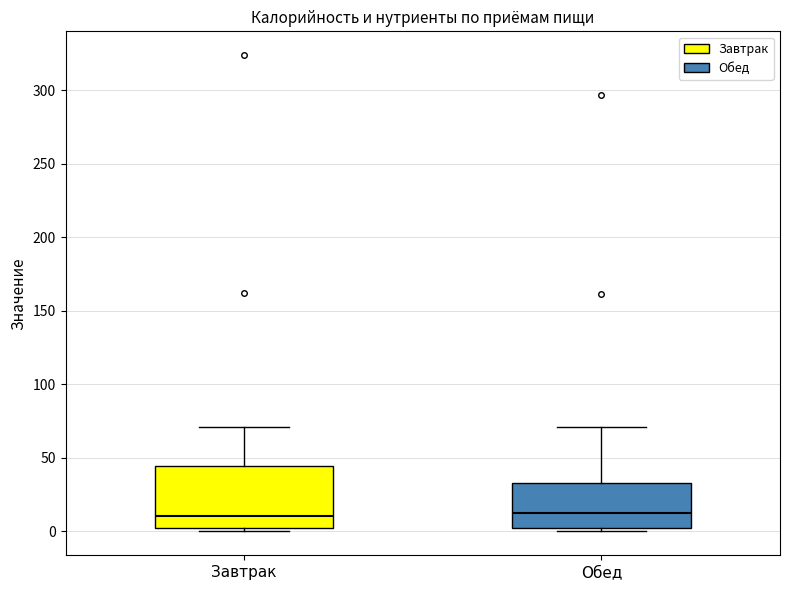

Which box is the tallest, from its lower edge to its upper edge?

Завтрак